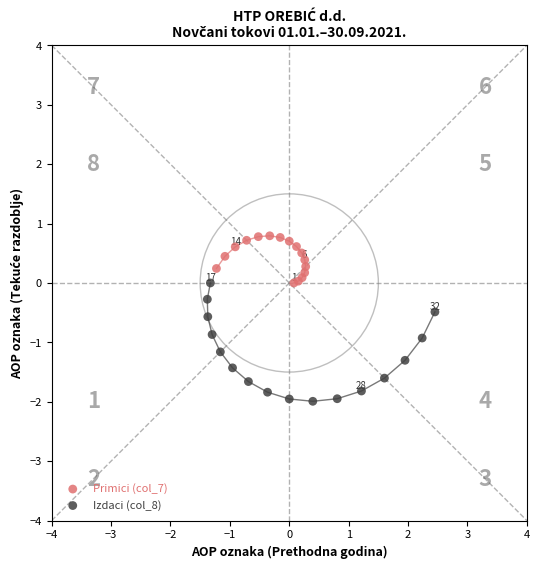

Which series reaches the minimum Y coordinate?

Izdaci (col_8)